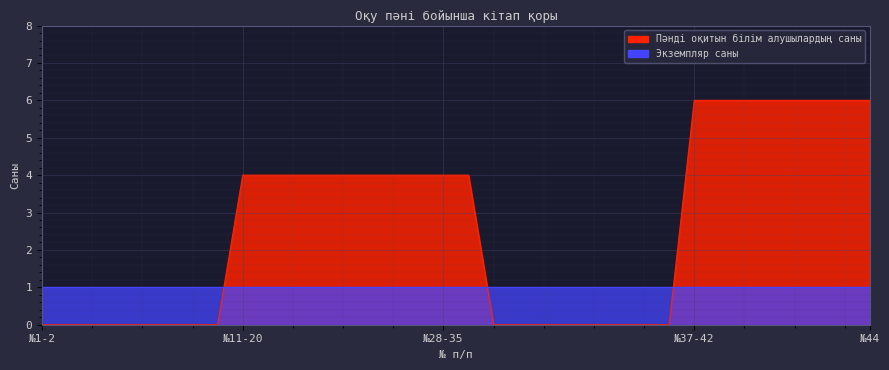

At which label is the value closest to 3?

№11-20